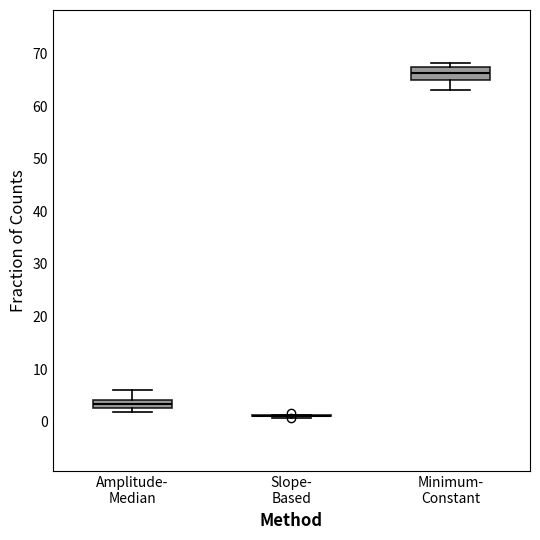

Where is the upper edge of the box for Amplitude- Median on the y-axis? The values are not printed on the chart, so give them approximately, as read against the axis.

4